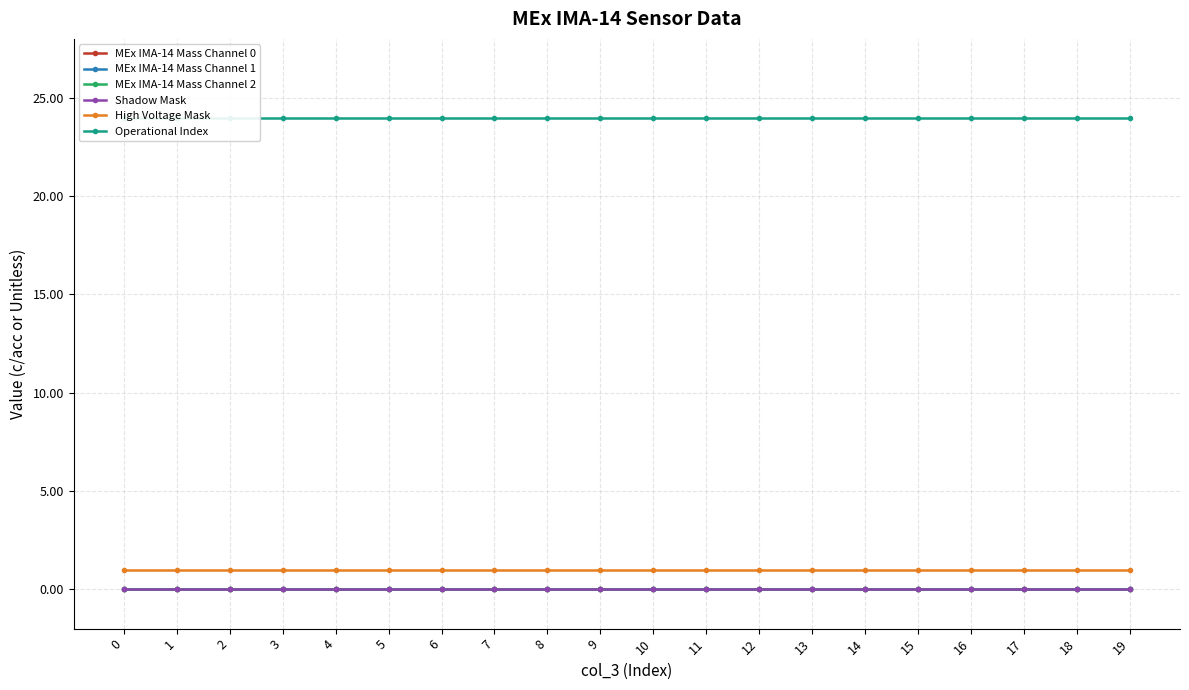

Does the chart have visible grid lines?

Yes